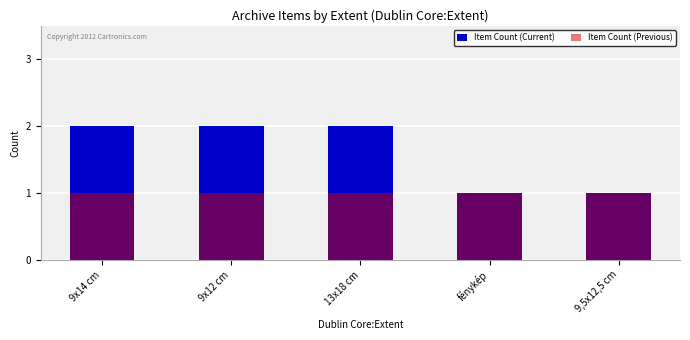

What position from the left is 9,5x12,5 cm?

5